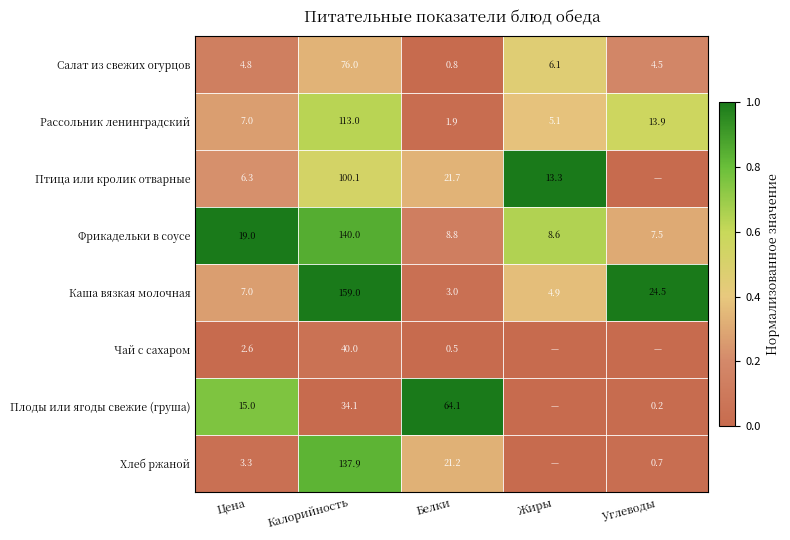

The value of Рассольник ленинградский at Калорийность is 113.0. True or false?

True